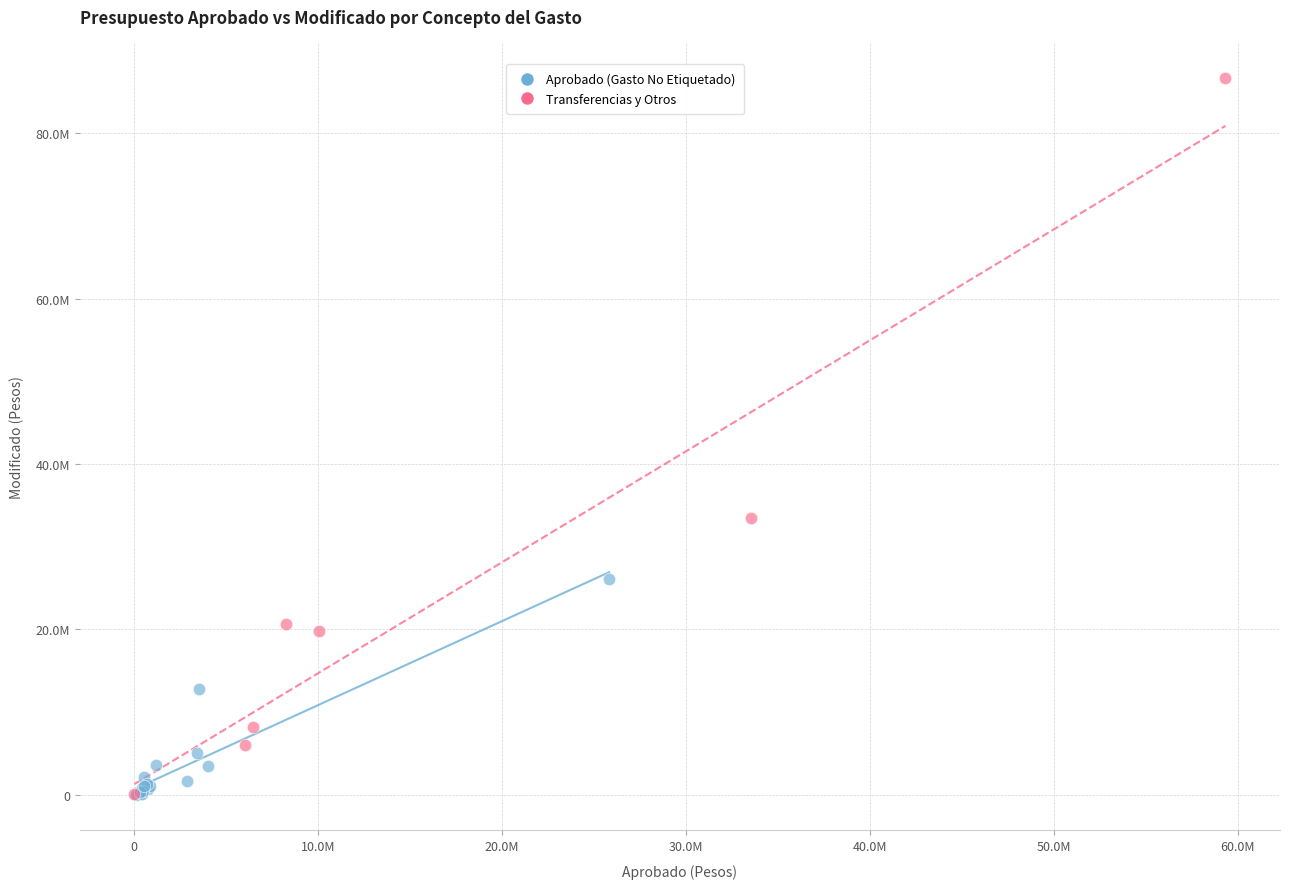

What are all the series names shown in the legend?

Aprobado (Gasto No Etiquetado), Transferencias y Otros